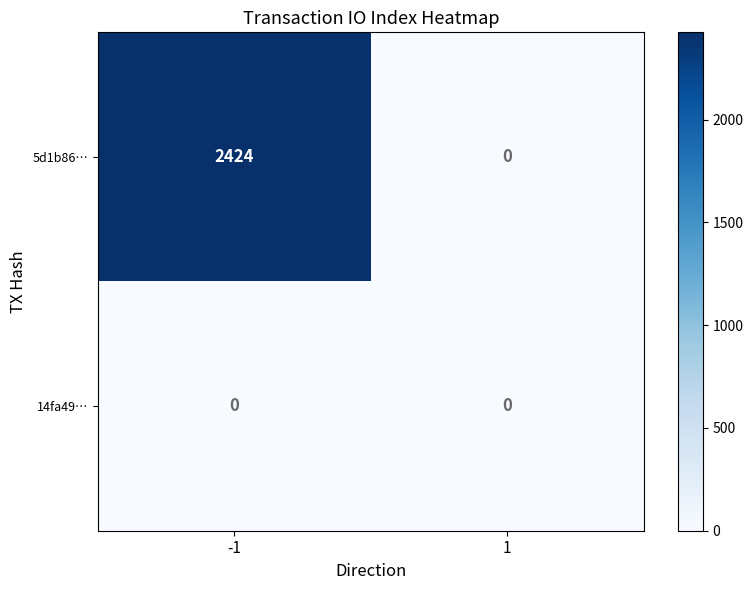

Which series changed the most between -1 and 1?

5d1b86…